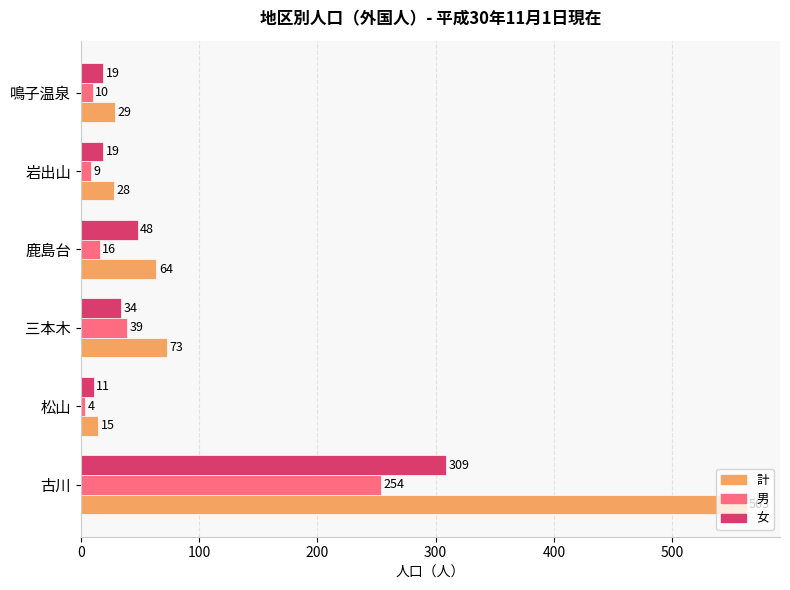

What is the minimum value shown in the chart?

4